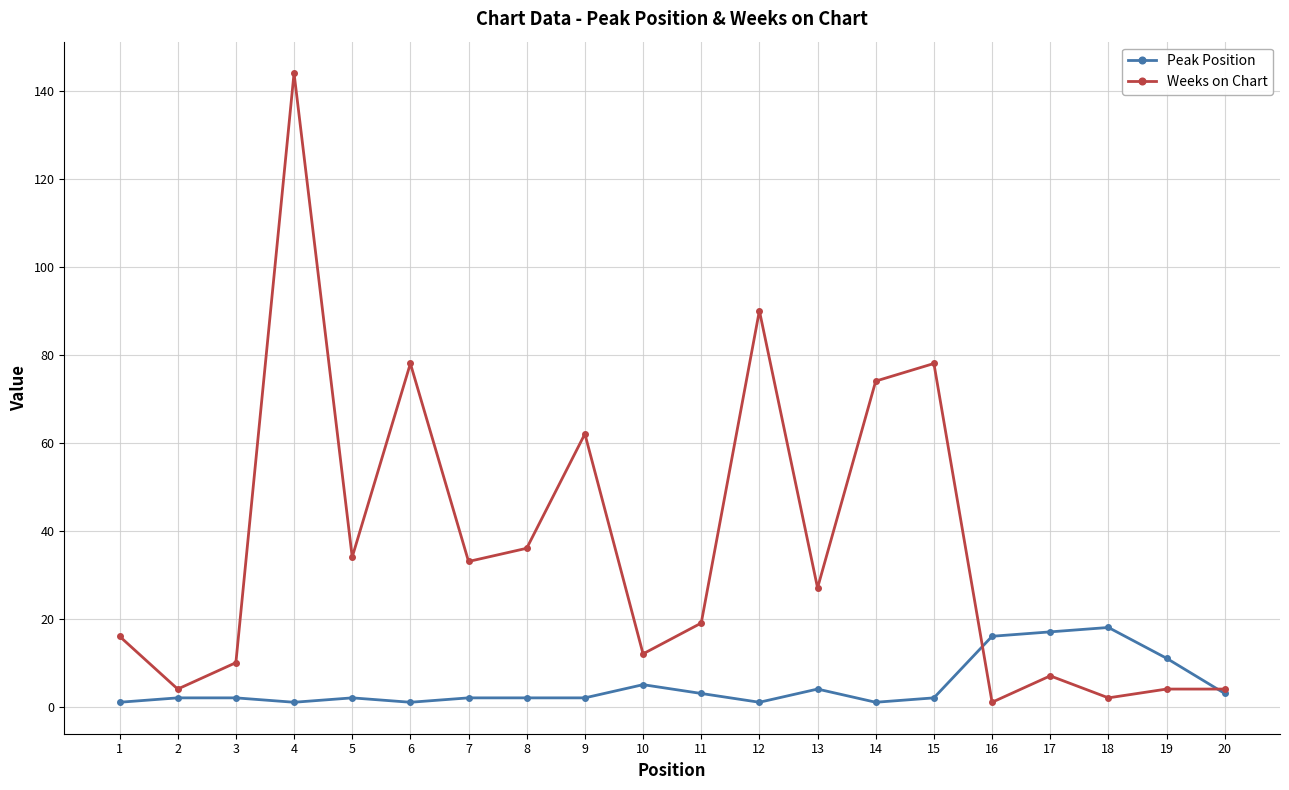

Which category has the highest value across all series?

4